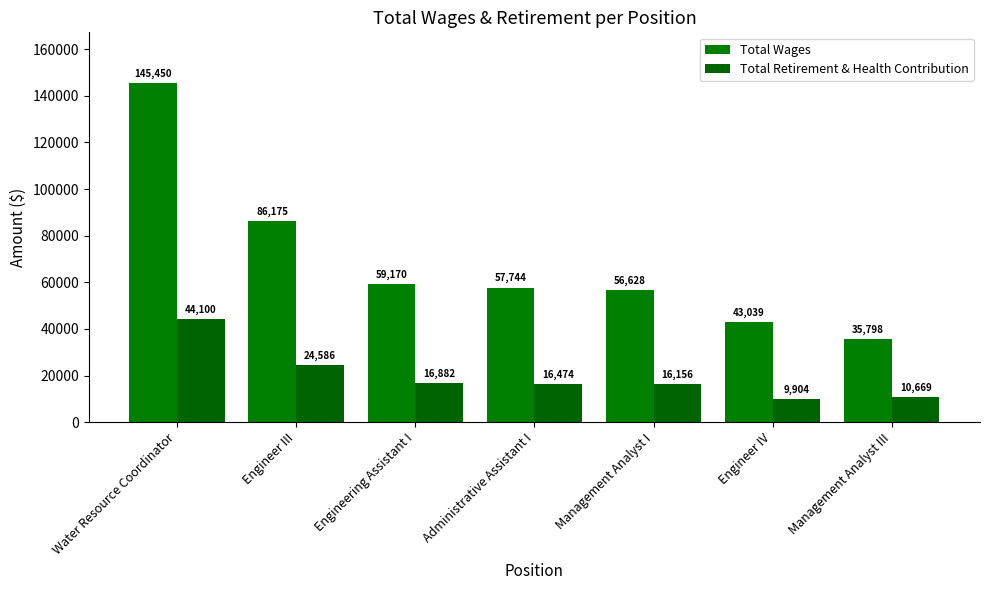

At which label does Total Wages reach its peak?

Water Resource Coordinator